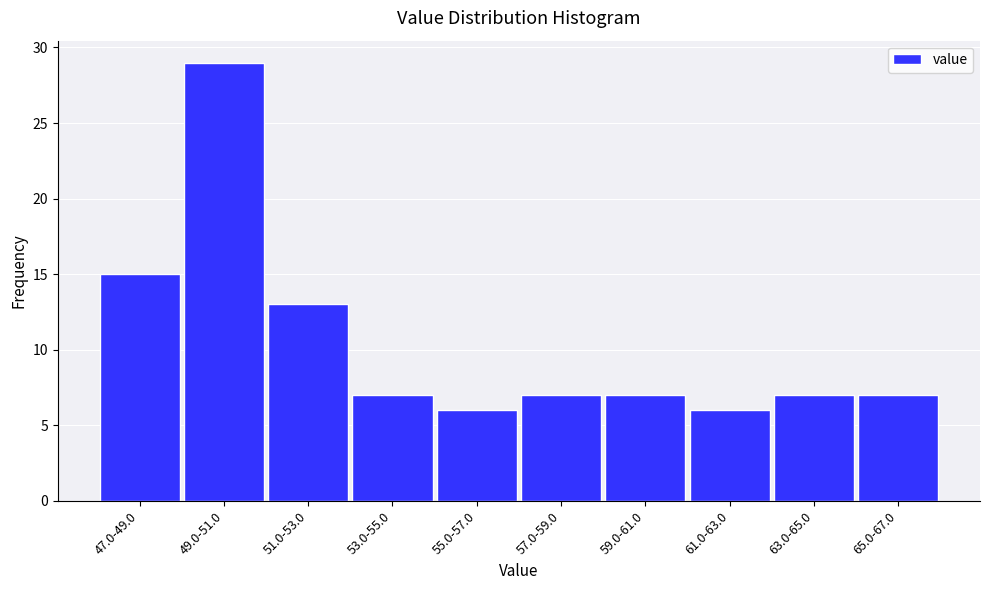

Reading right to left, list all the values displayed in this chart.

65.0-67.0=7	63.0-65.0=7	61.0-63.0=6	59.0-61.0=7	57.0-59.0=7	55.0-57.0=6	53.0-55.0=7	51.0-53.0=13	49.0-51.0=29	47.0-49.0=15